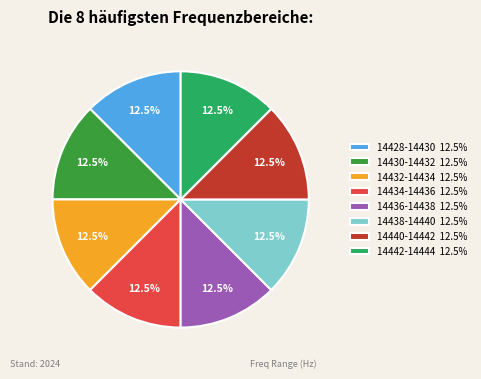

What is the ratio of the value at 14432-14434 12.5% to the value at 14428-14430 12.5%?

1.0